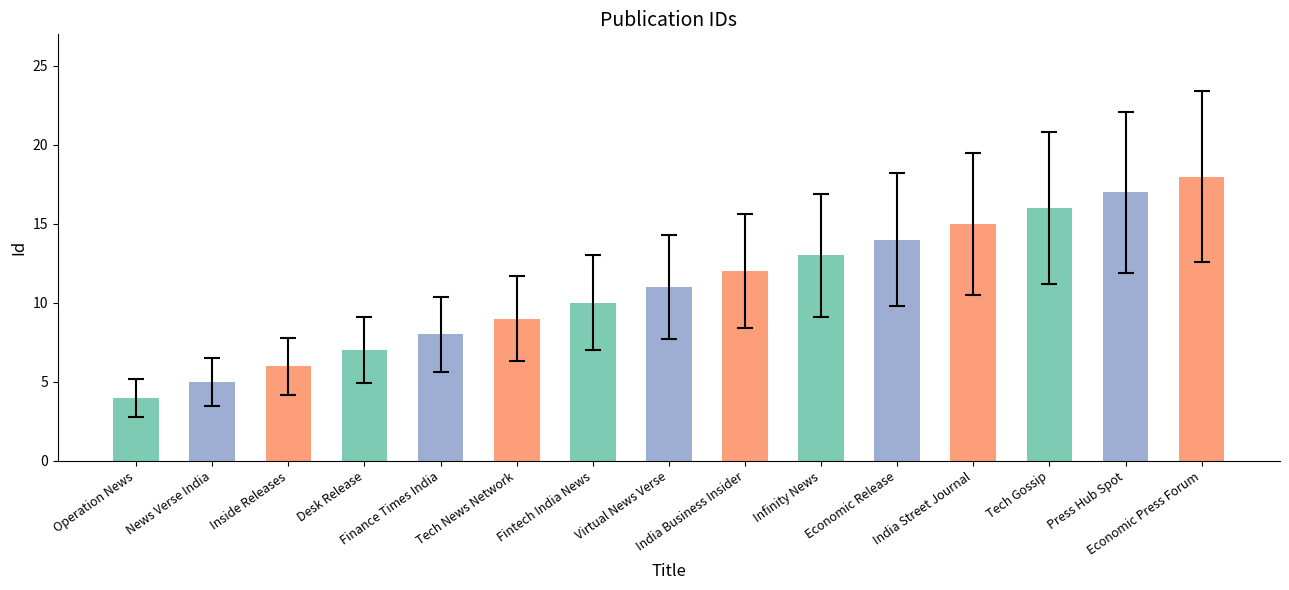

What value does the data have at Tech Gossip, to the nearest 5?

15